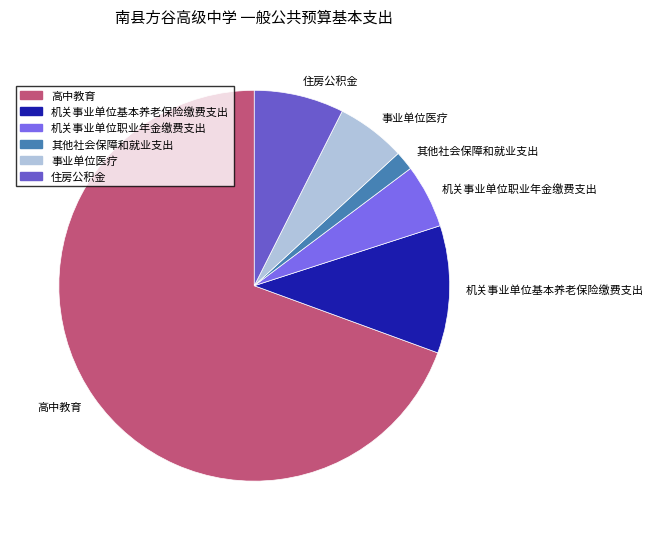

What is the ratio of the value at 高中教育 to the value at 其他社会保障和就业支出?

43.8